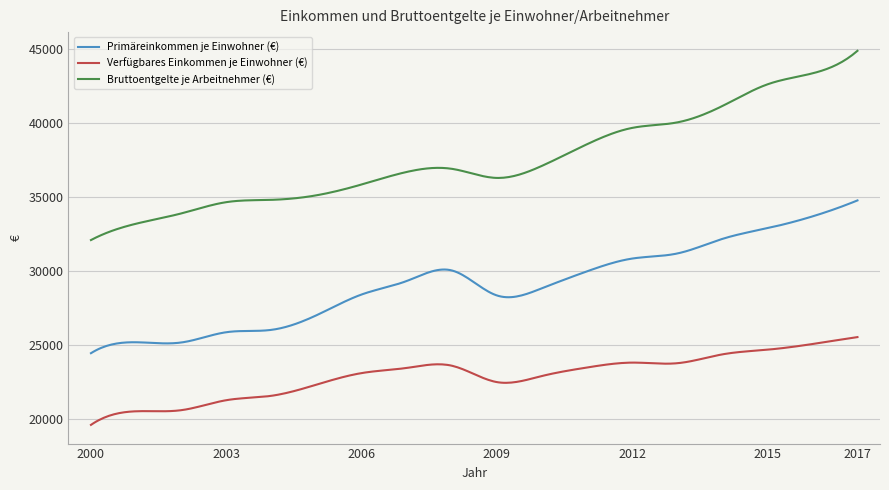

True or false: Verfügbares Einkommen je Einwohner (€) and Primäreinkommen je Einwohner (€) intersect in this chart.

False